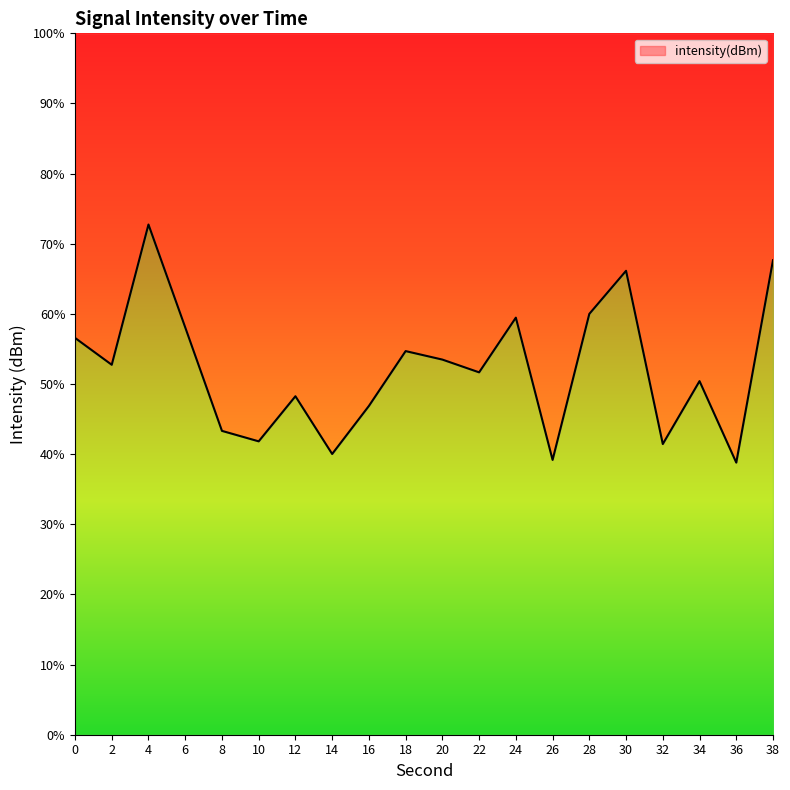

Where is the data nearest to the value -116?

28